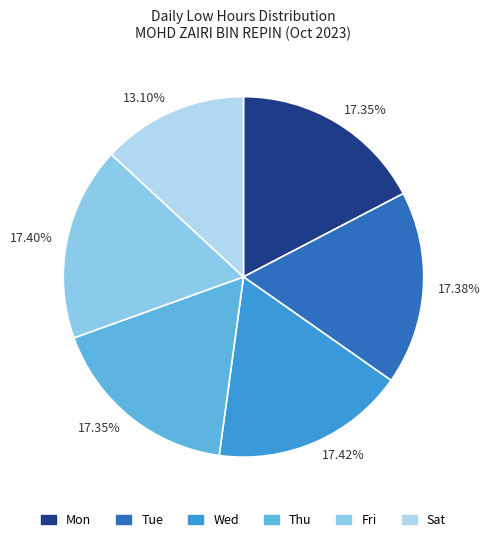

Does any single category account for the majority?

No